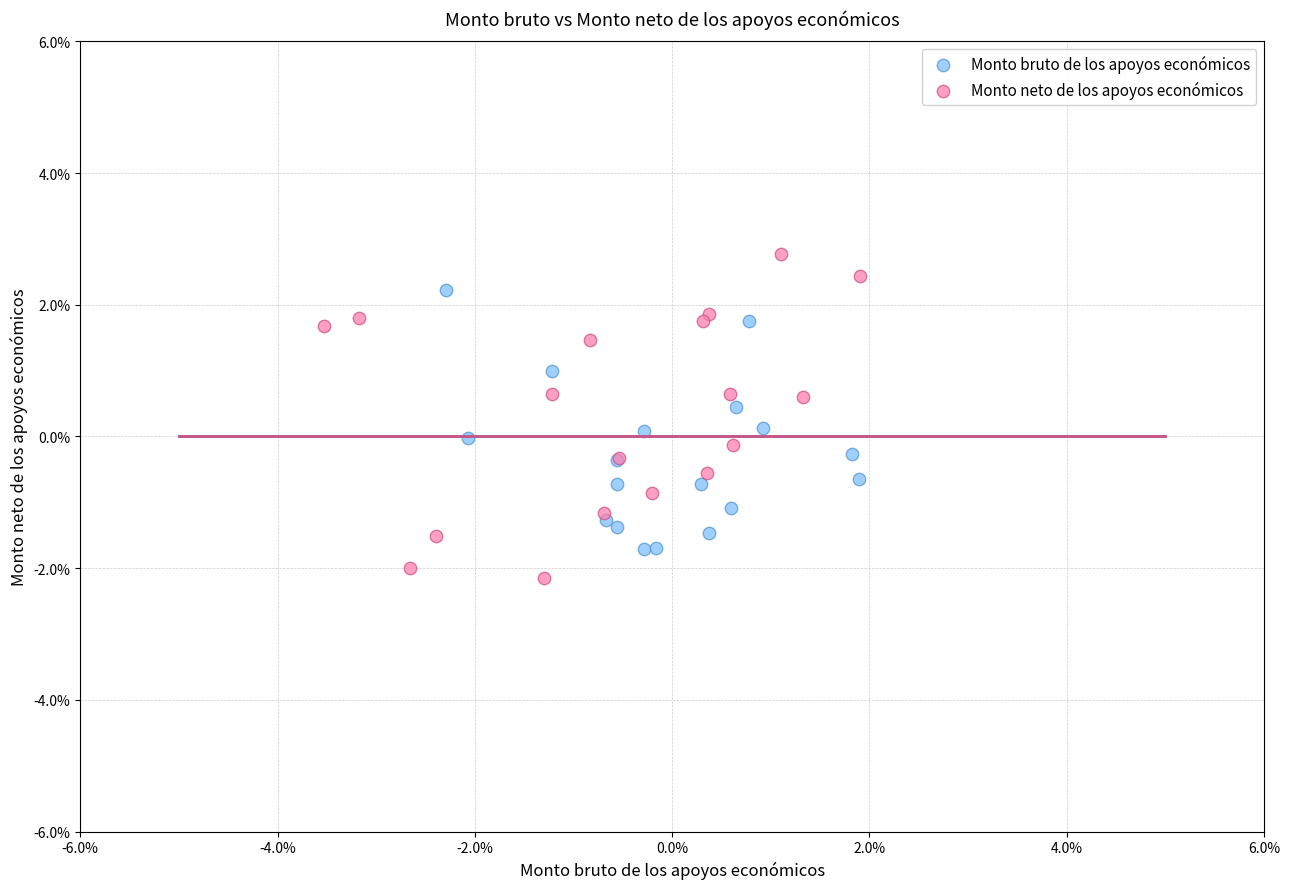

Which series reaches the minimum Y coordinate?

Monto neto de los apoyos económicos